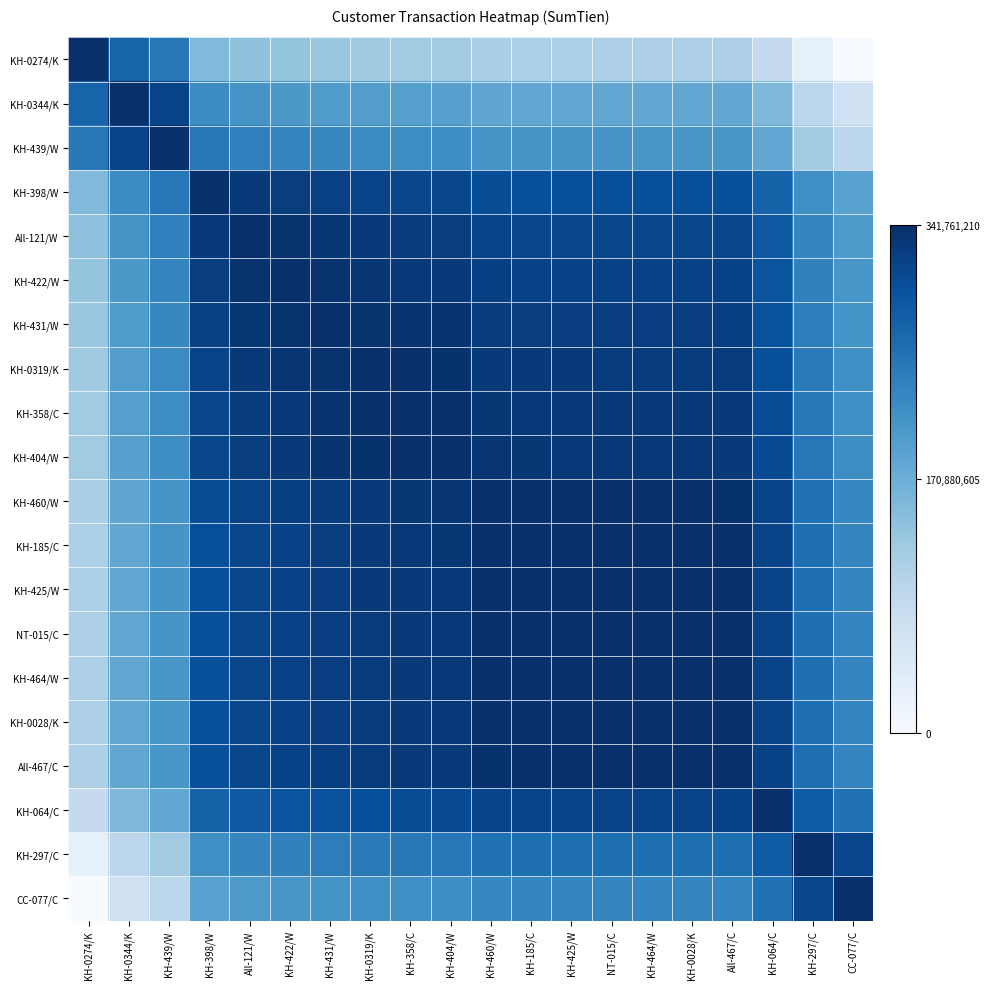

Which series has the largest range (max minus min)?

KH-0274/K